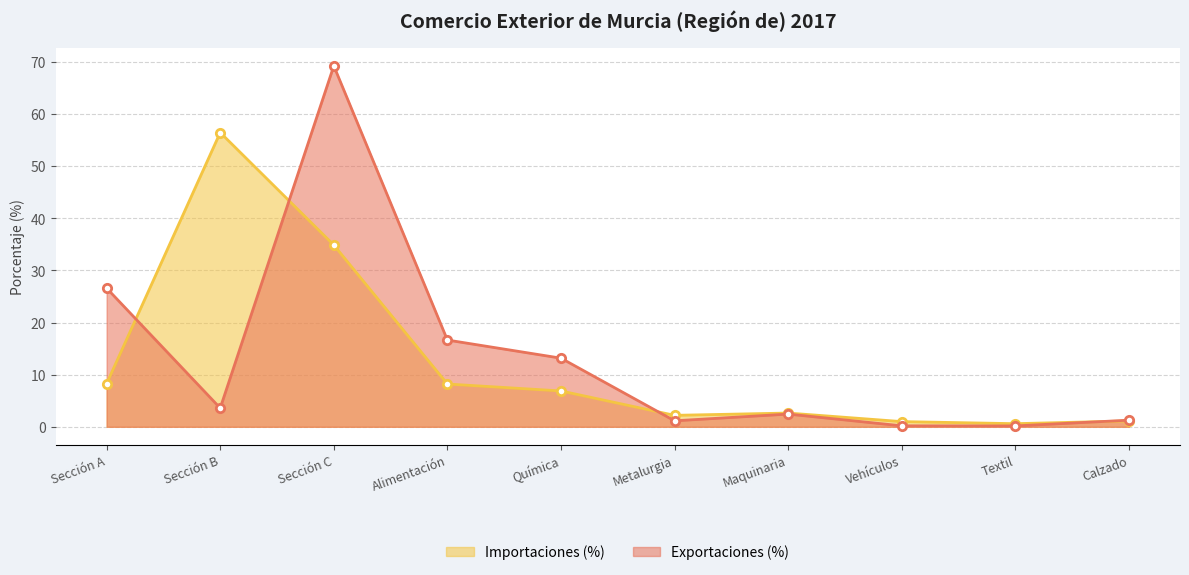

What is the average value of the Exportaciones (%) series?

13.4